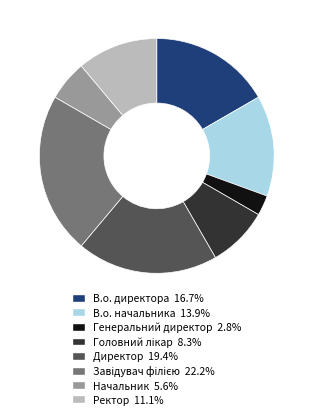

Is there any slice that represents more than half of the pie?

No